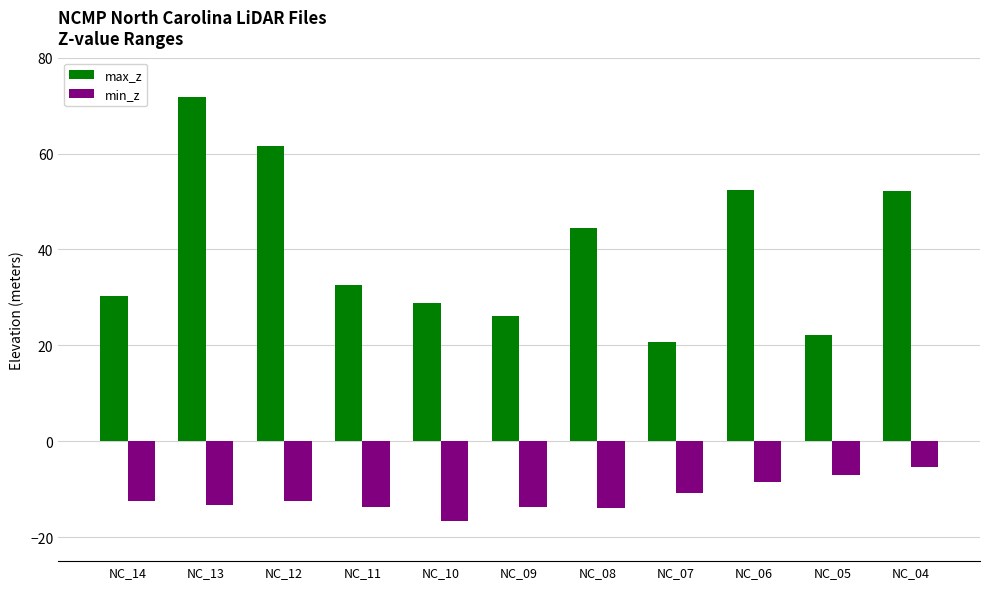

What is the total value across all series at NC_11?

18.8